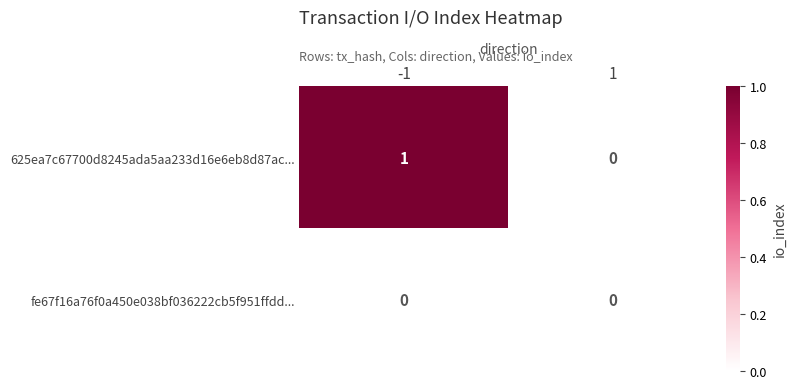

Rank the series by their maximum value, from highest to lowest.

625ea7c67700d8245ada5aa233d16e6eb8d87ac..., fe67f16a76f0a450e038bf036222cb5f951ffdd...